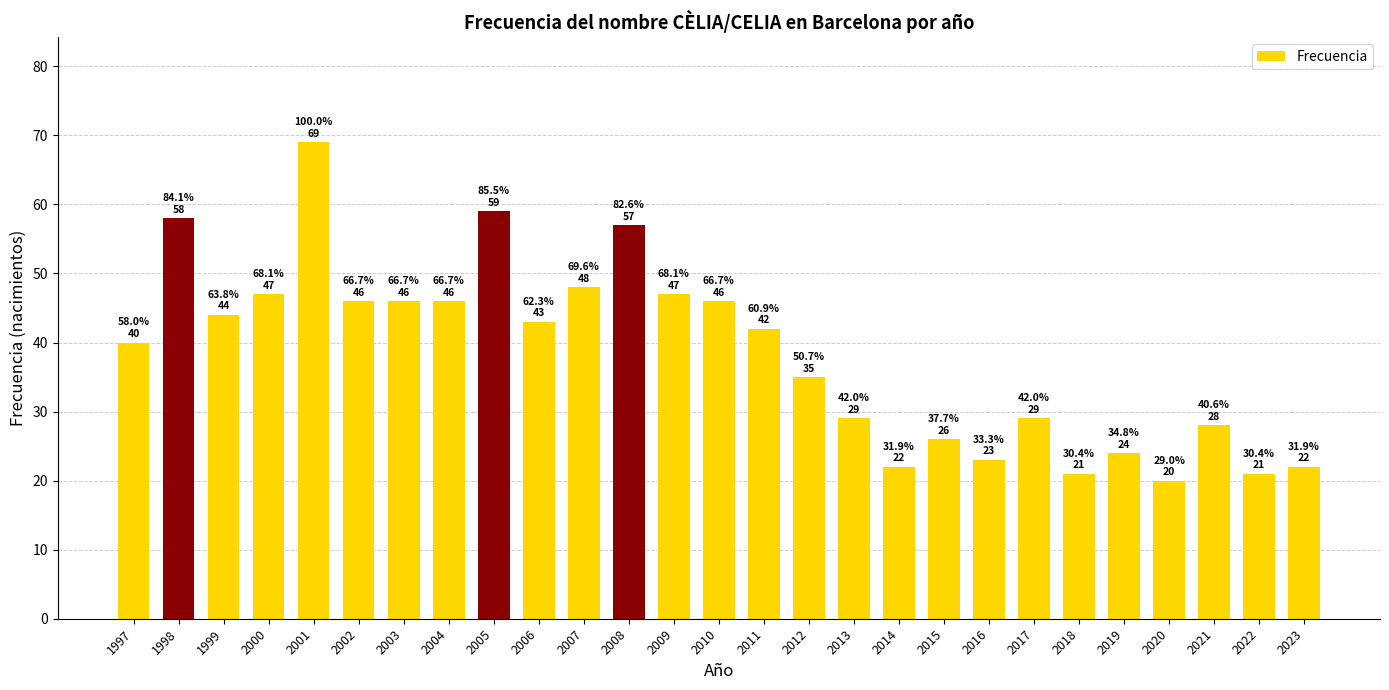

How many distinct data groups are displayed?

1